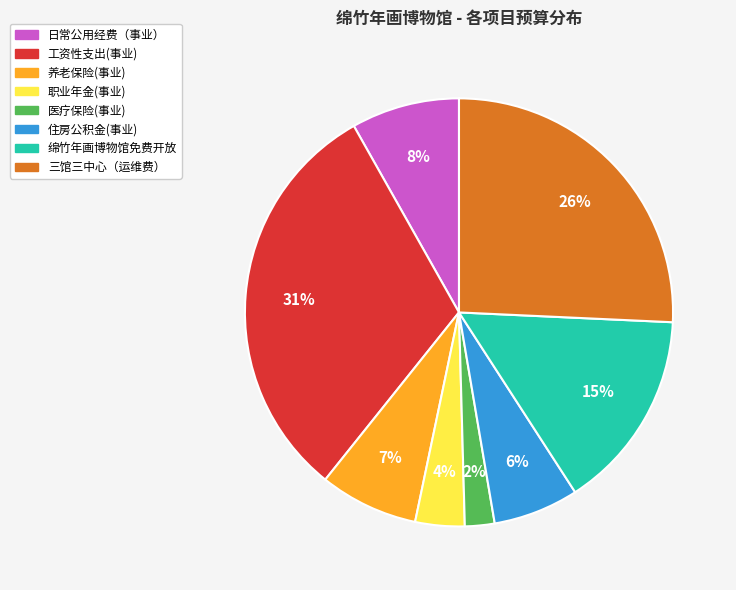

Do 养老保险(事业) and 职业年金(事业) together represent more than half of the pie?

No